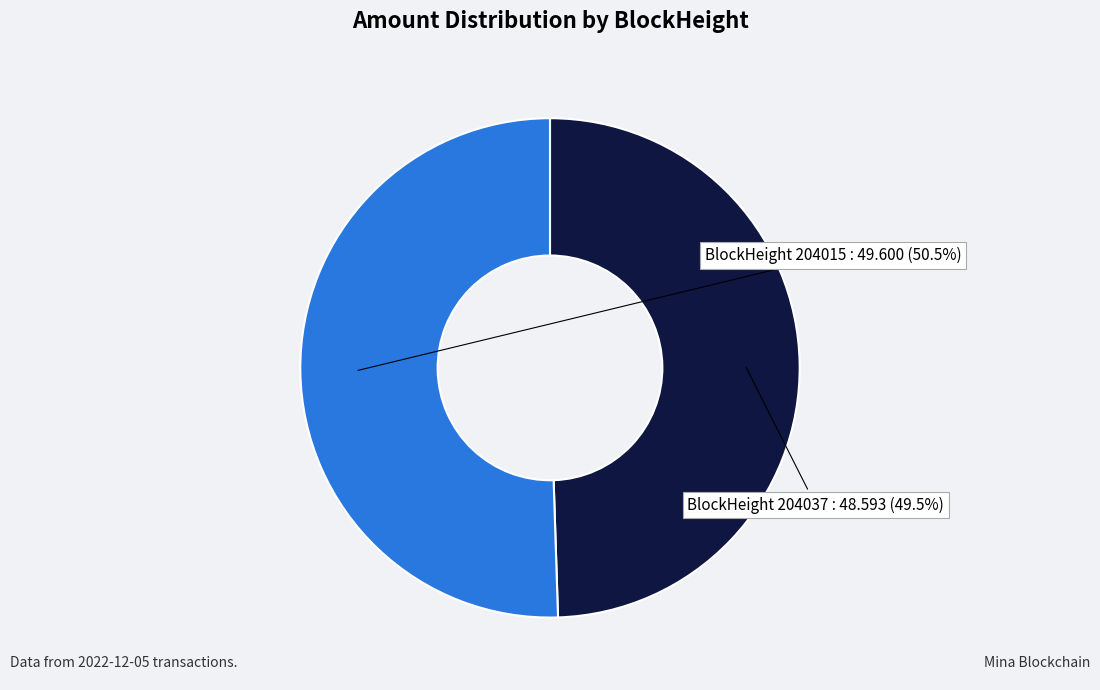

What is the majority slice?

BlockHeight 204015